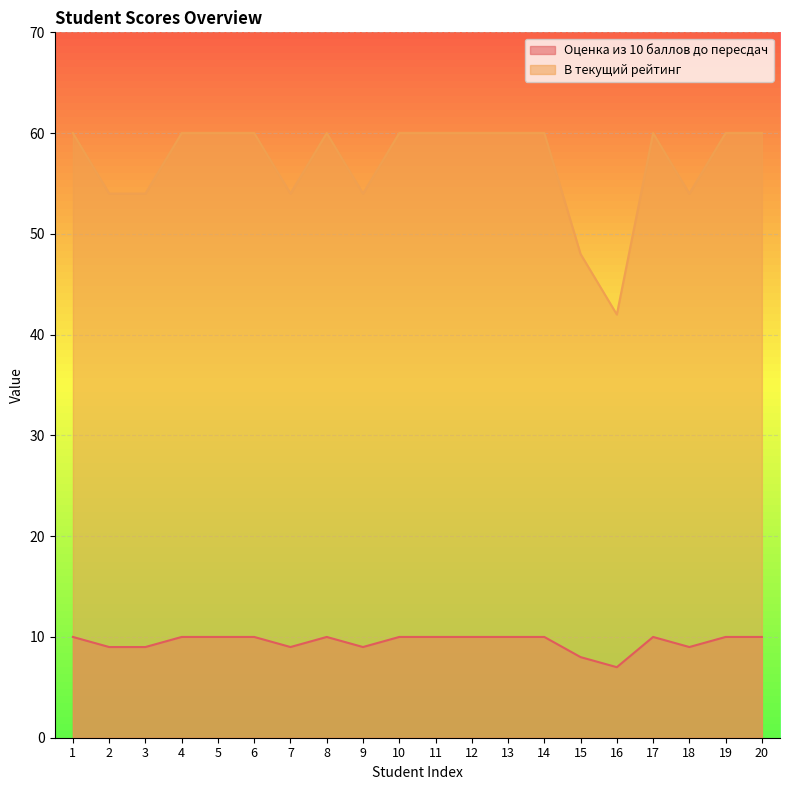

What is the approximate value of Оценка из 10 баллов до пересдач at 14?

10